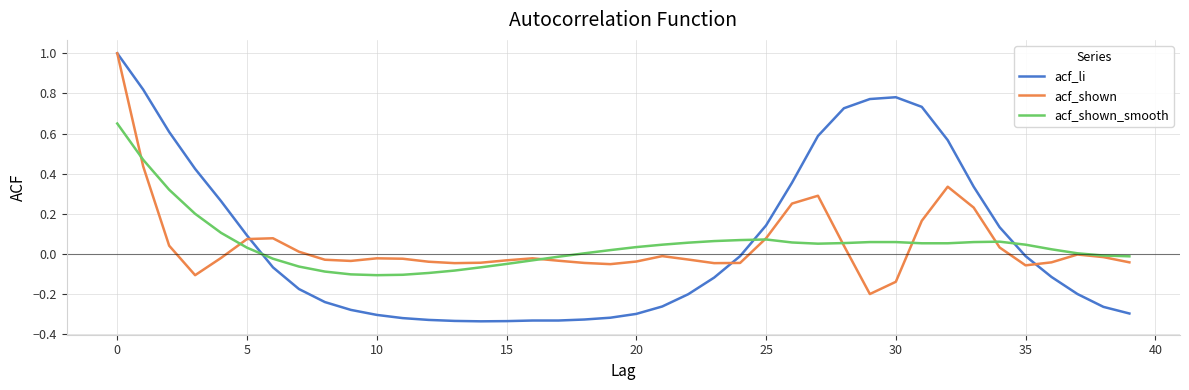

Where is acf_li nearest to the value 0?

24